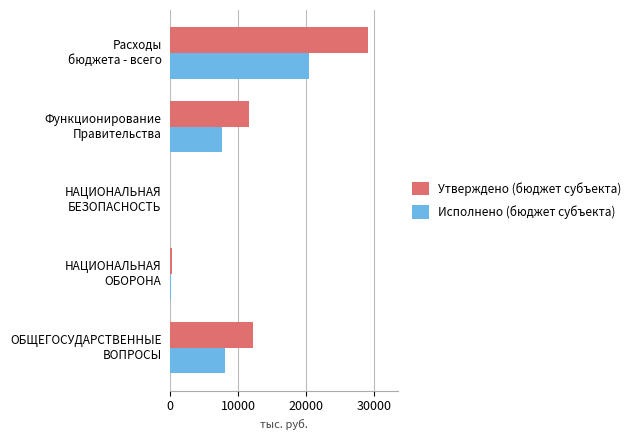

Which series has the largest total across all categories?

Утверждено (бюджет субъекта)